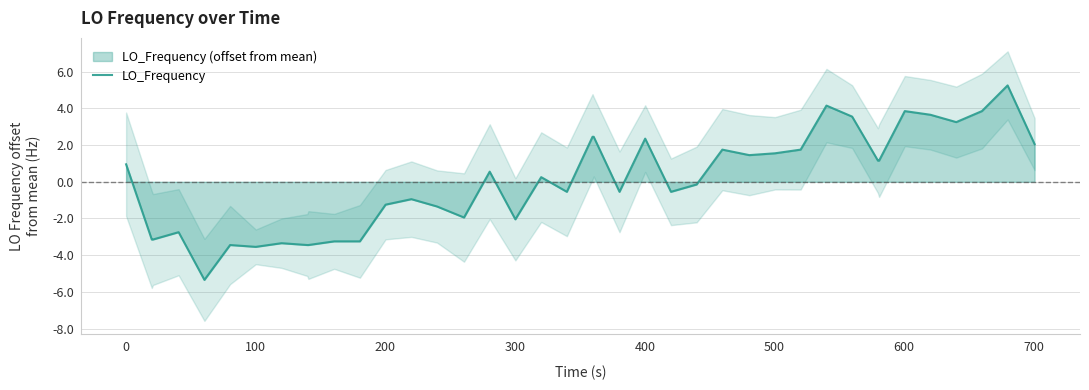

How many data points does each series have?

40